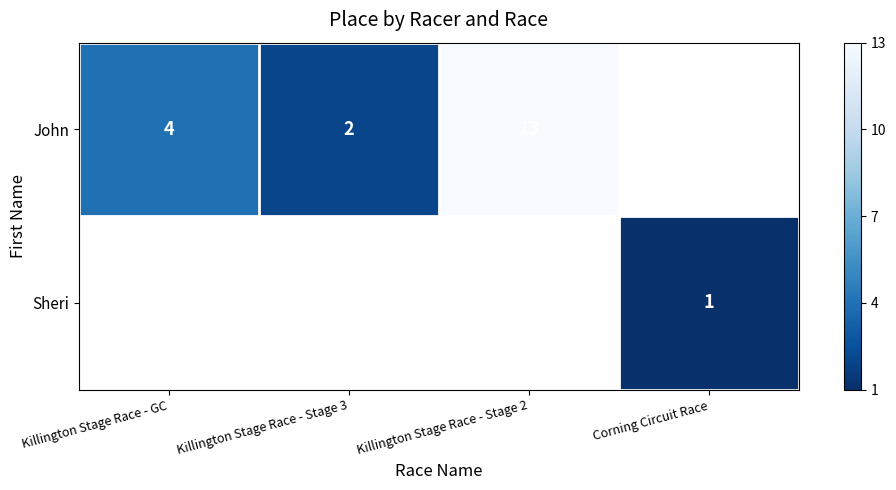

The John series shows 20 at Killington Stage Race - Stage 2. True or false?

False